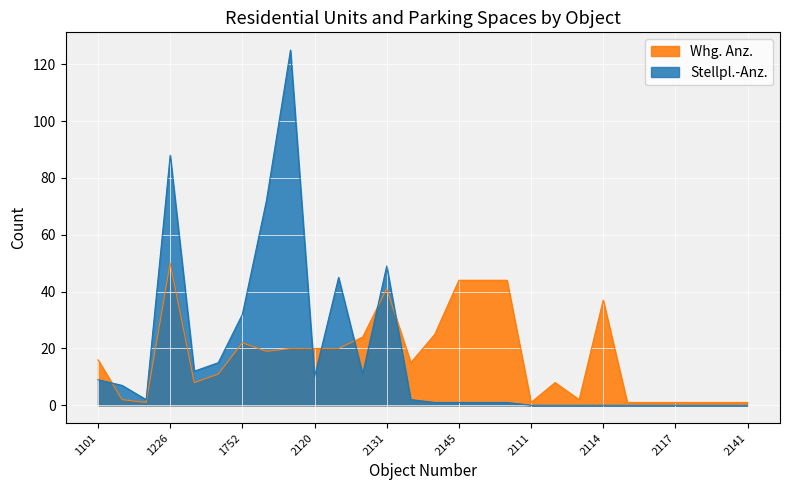

List the labels in order of Stellpl.-Anz. value, largest first.

2118, 1226, 2105, 2131, 2121, 1752, 1768, 1721, 2122, 2120, 1101, 1202, 1203, 2142, 2143, 2145, 2147, 2119, 2111, 2112, 2113, 2114, 2115, 2116, 2117, 2132, 2134, 2141